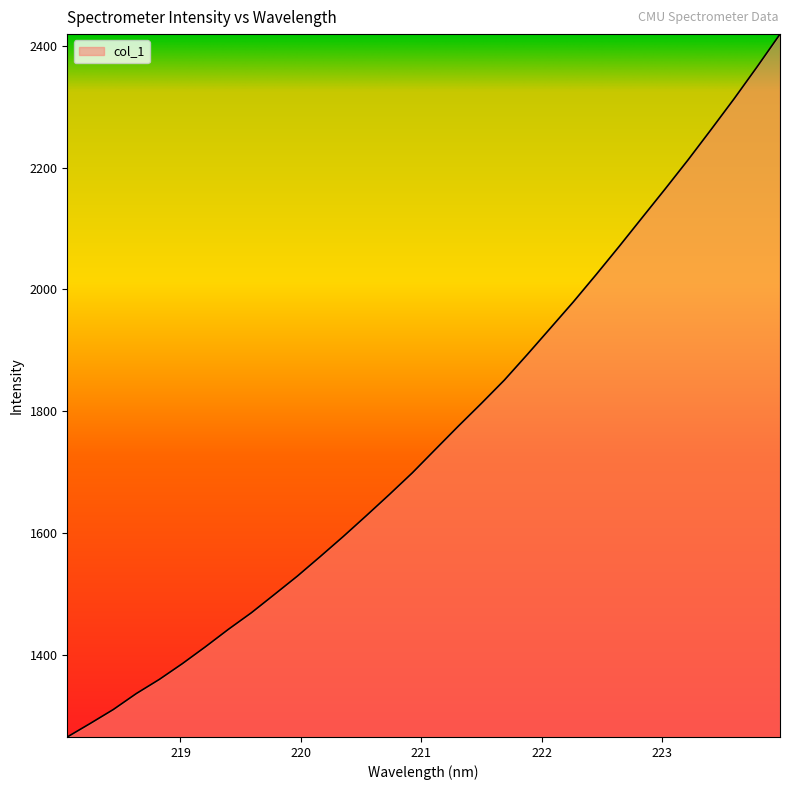

What is the difference between the maximum and minimum values?

1153.5